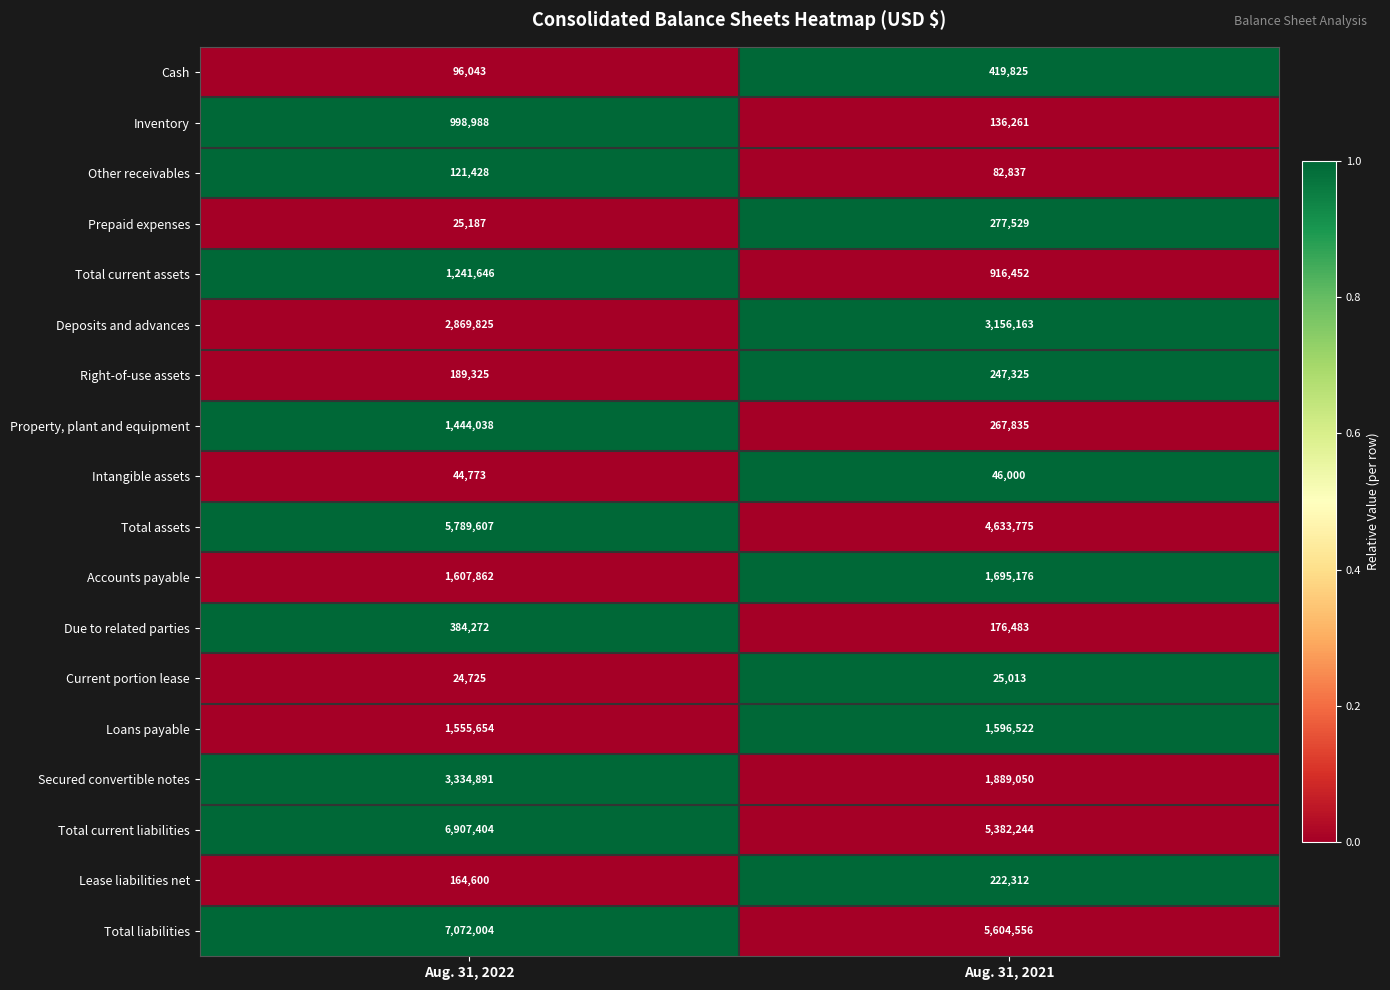

Which series has the widest spread of values?

Total current liabilities